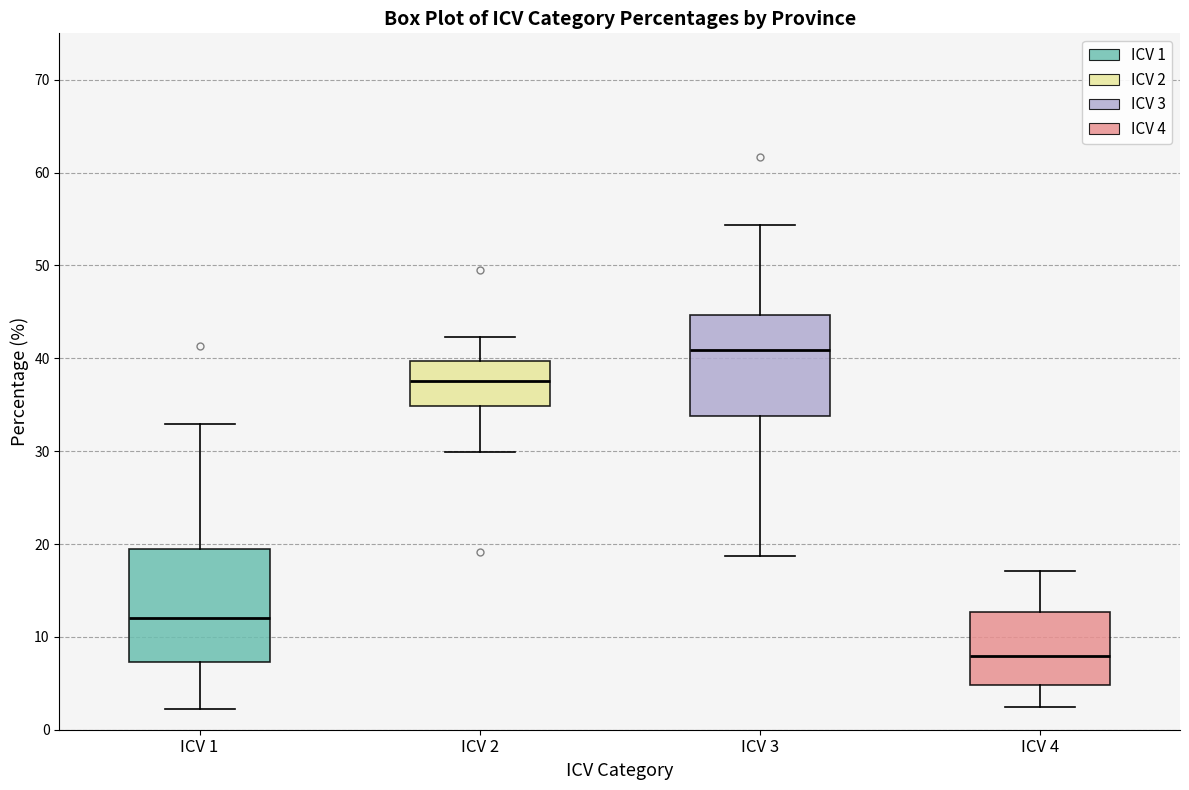

Reading left to right, transcribe this box plot: for each box, give where its median line is, the range the box spans, and where its two whiskers end, as read against the y-axis. The values are not printed on the chart, so give them approximately, as read against the axis.

ICV 1: median 12, box 7 to 19, whiskers 2 to 33
ICV 2: median 38, box 35 to 40, whiskers 30 to 42
ICV 3: median 41, box 34 to 45, whiskers 19 to 54
ICV 4: median 8, box 5 to 13, whiskers 2 to 17